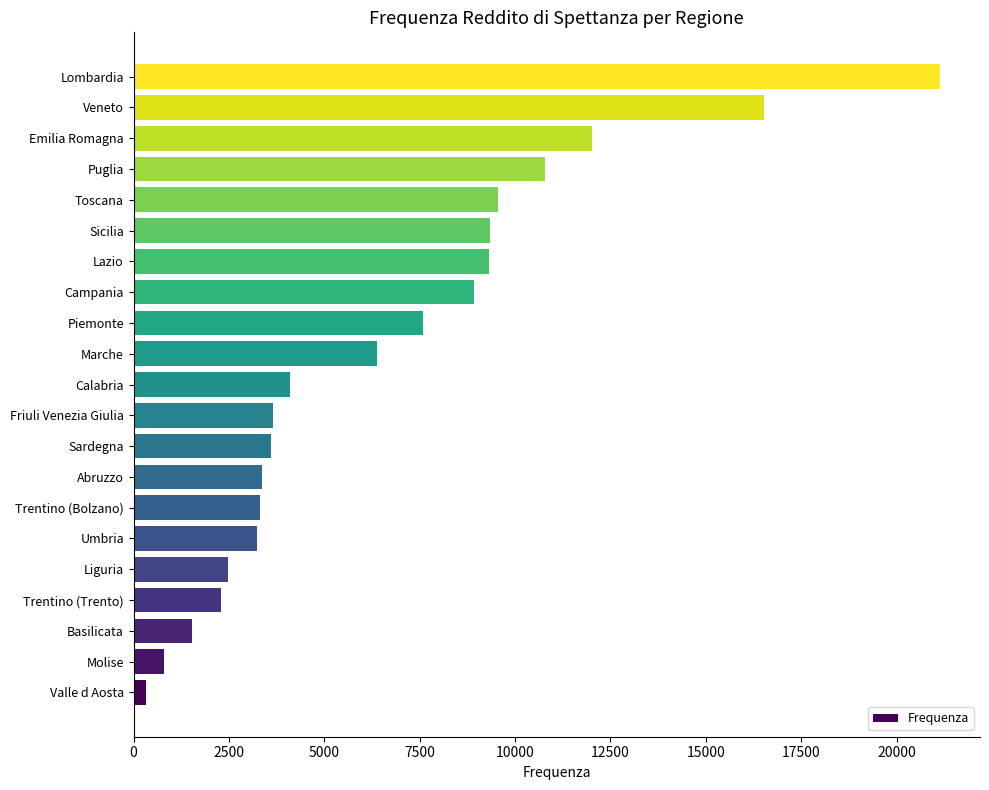

What is the change in value from Piemonte to Campania?

+1323